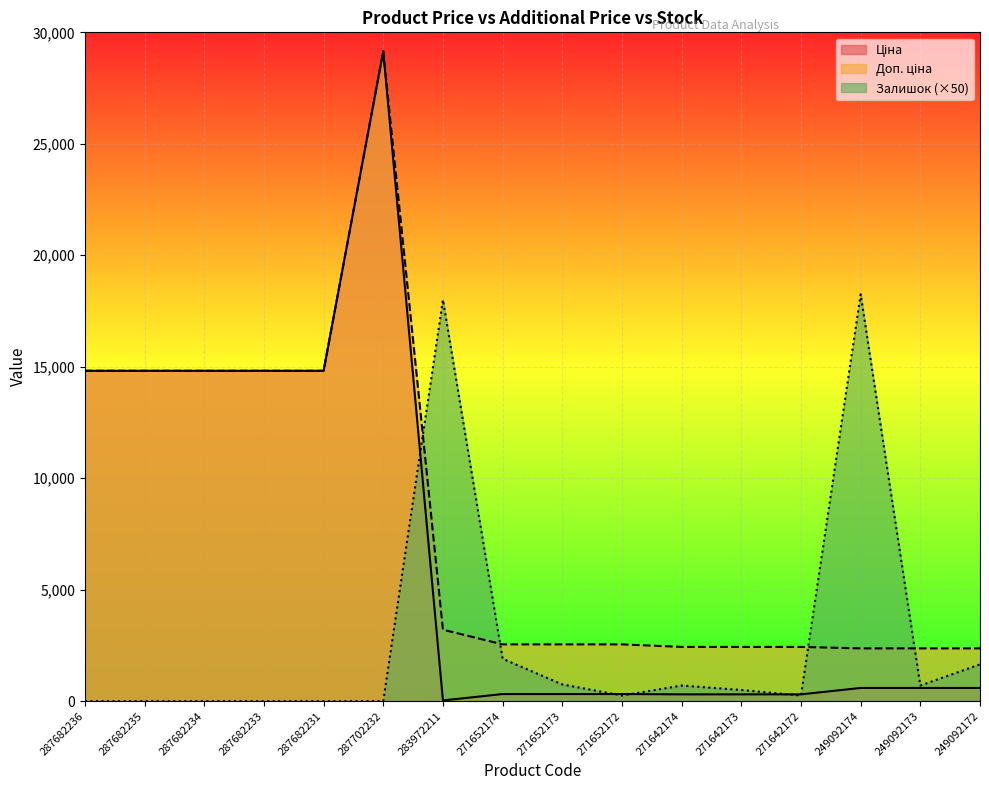

Where is the first local minimum for Ціна?

283972211